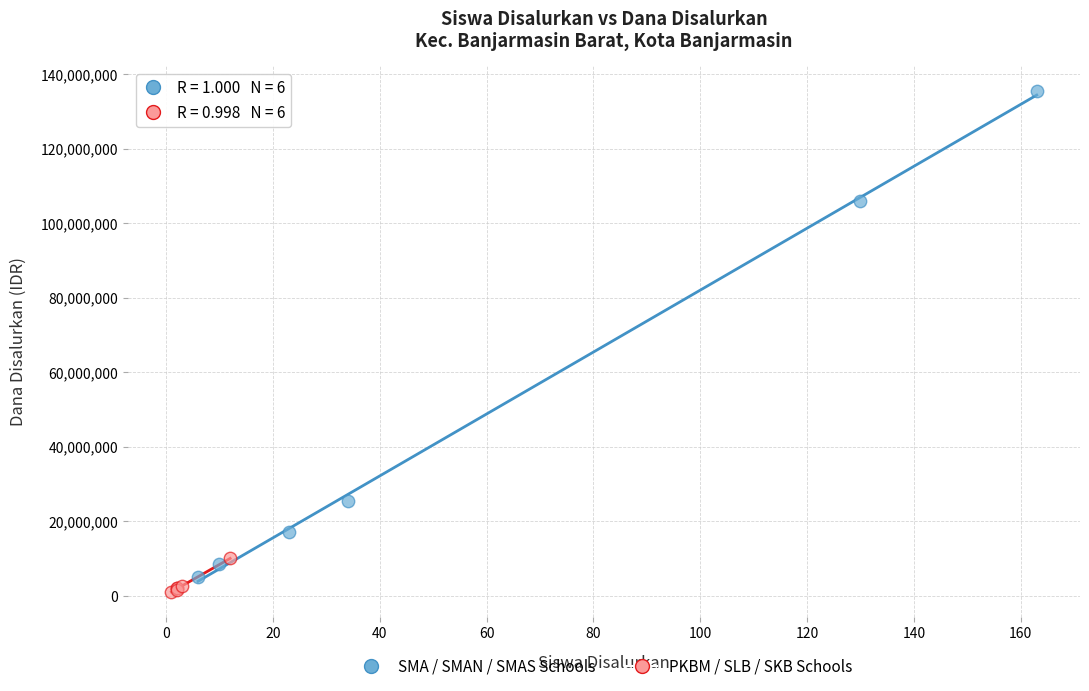

Which series reaches the maximum Y coordinate?

SMA / SMAN / SMAS Schools